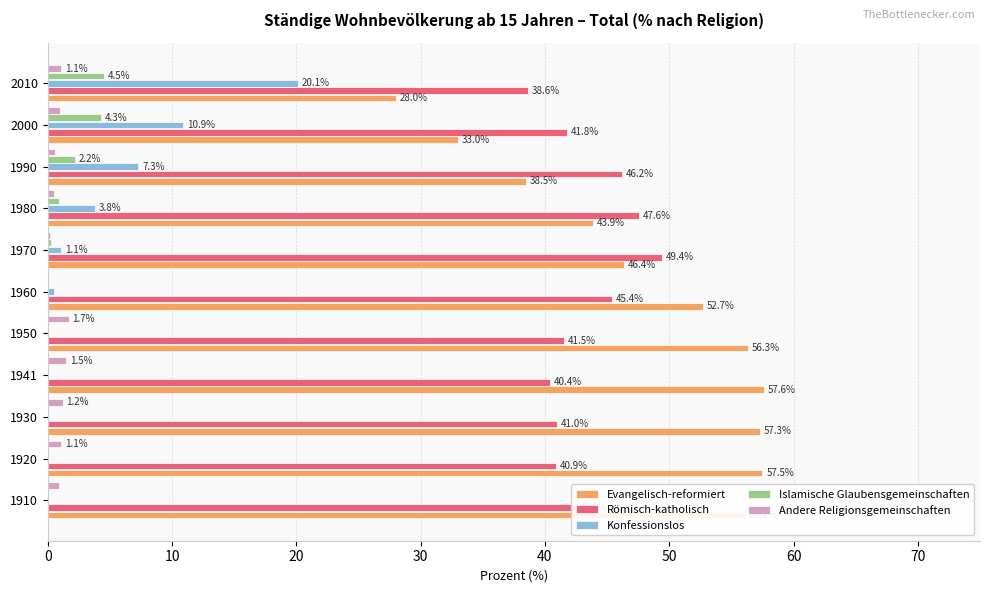

What is the greatest value displayed?

57.6